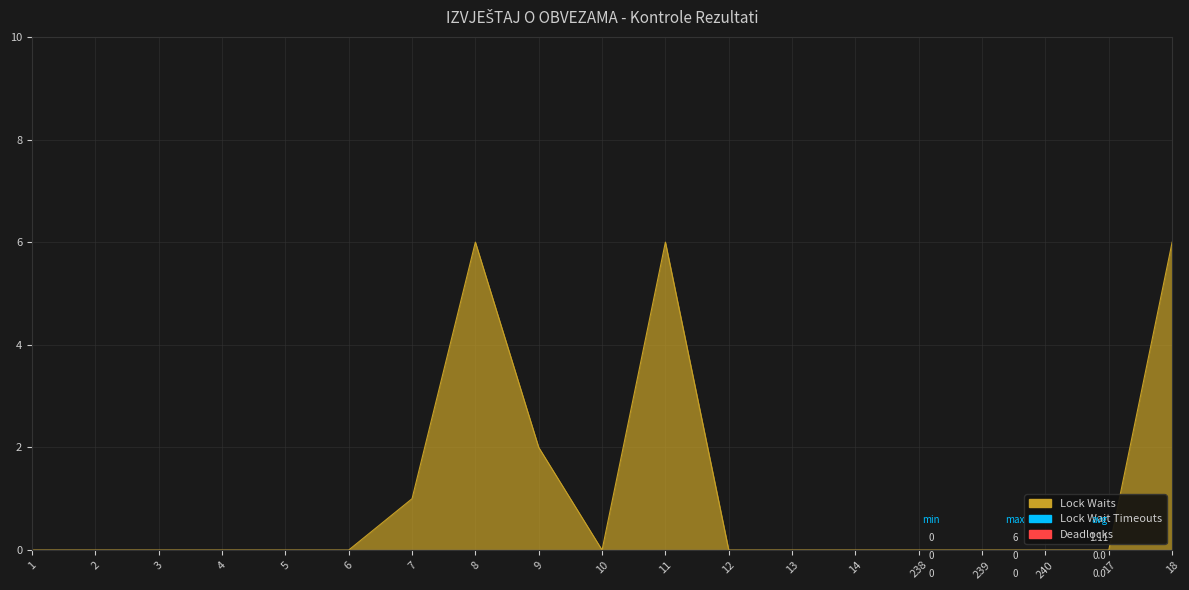

What is the label of the 2nd point from the left?

2